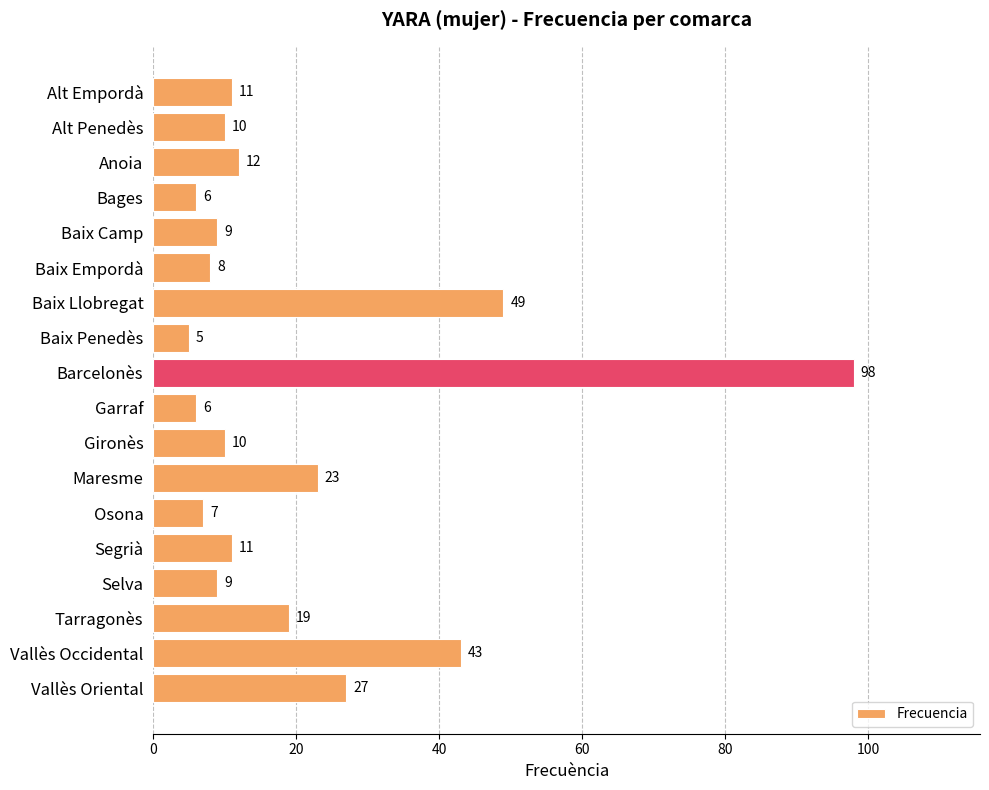

What position from the top is Baix Empordà?

6